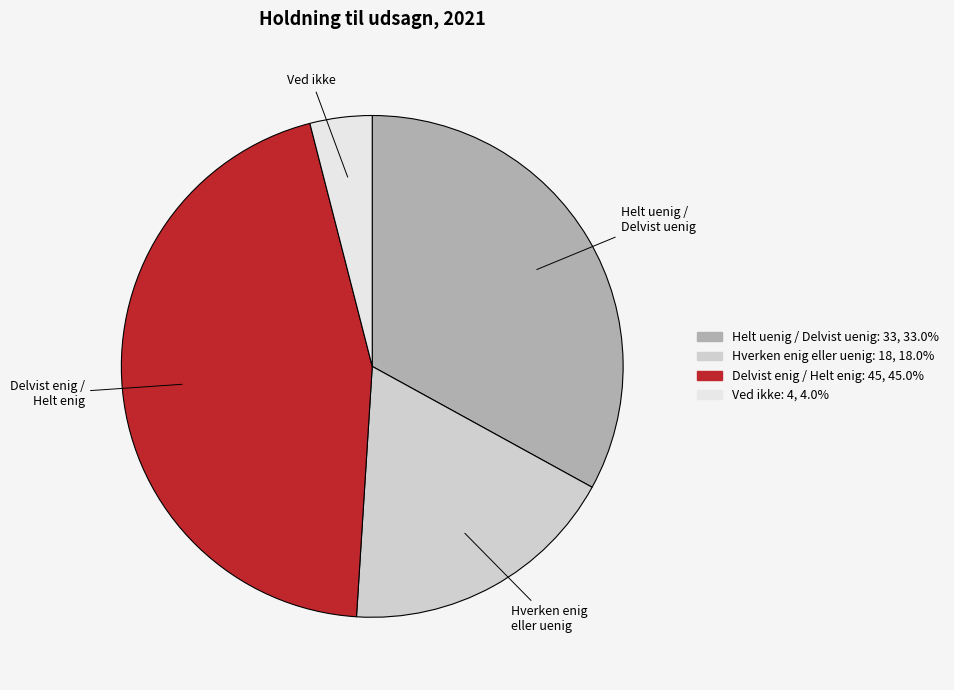

How many segments does this pie chart have?

4